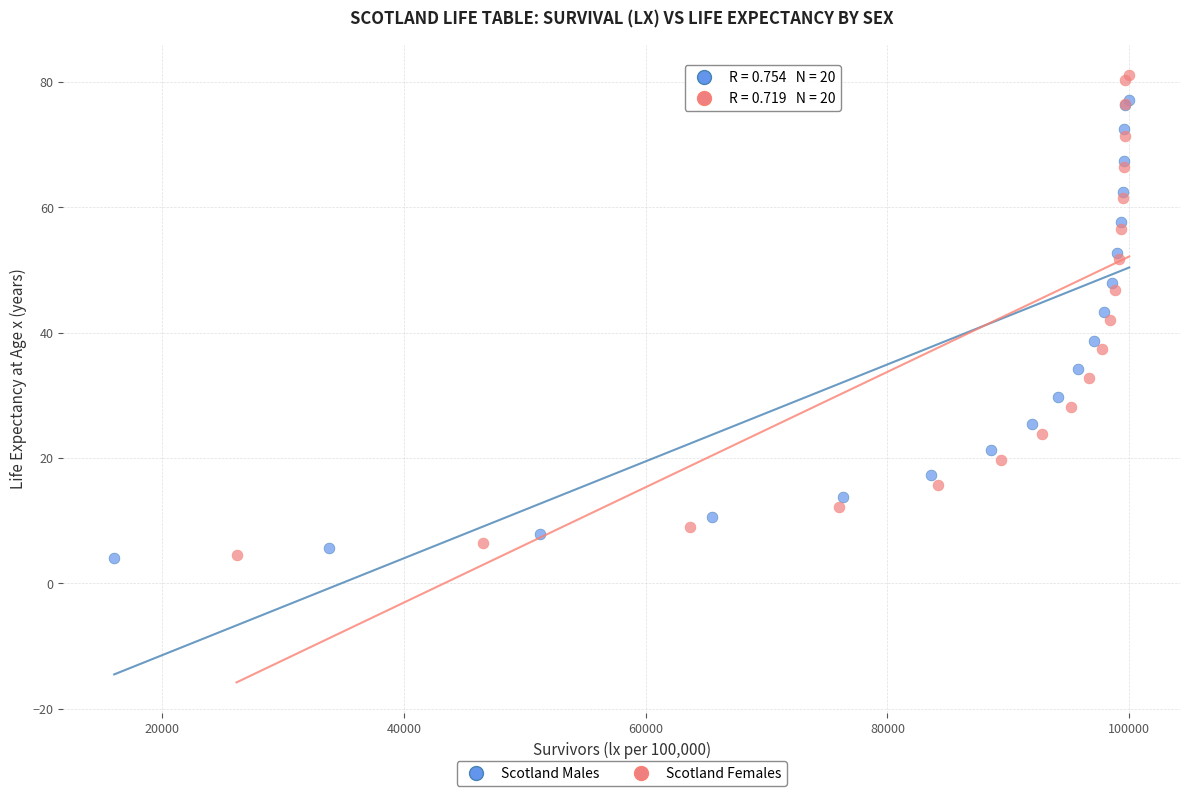

Which series has the largest Y range (max minus min)?

Scotland Females